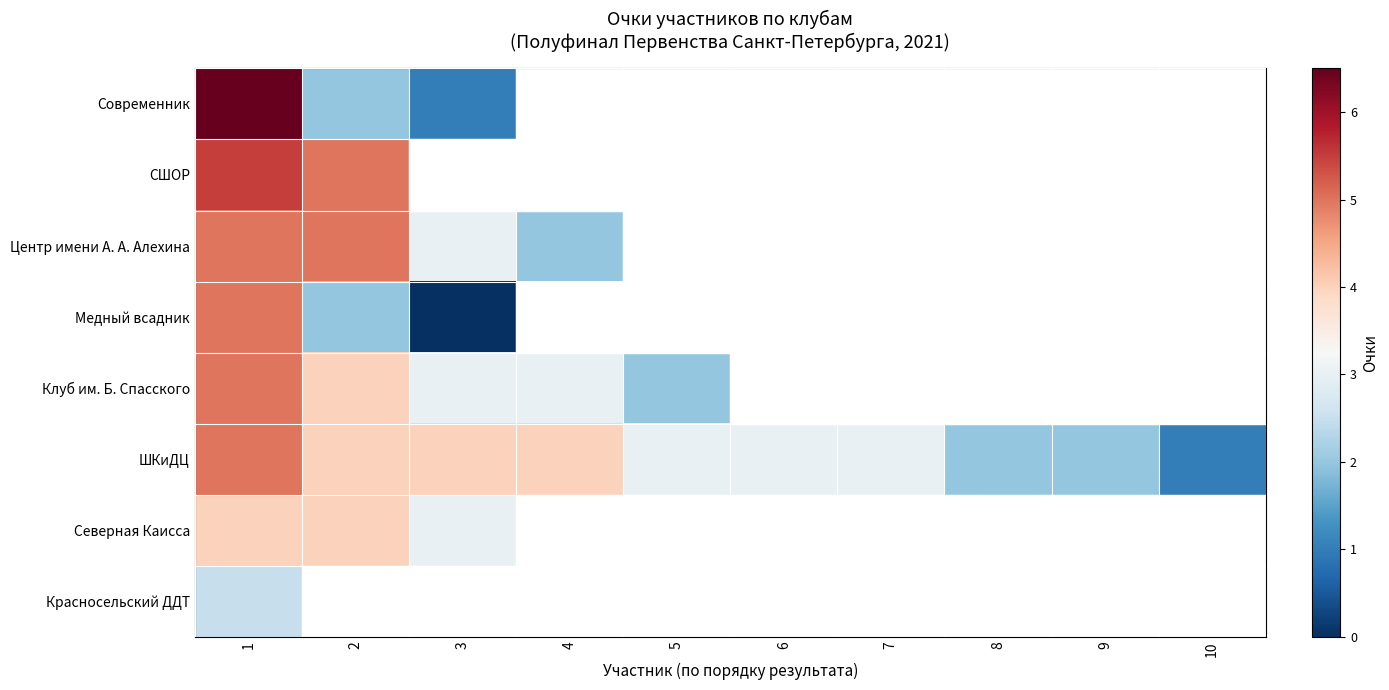

How many values in Северная Каисса are above zero?

3